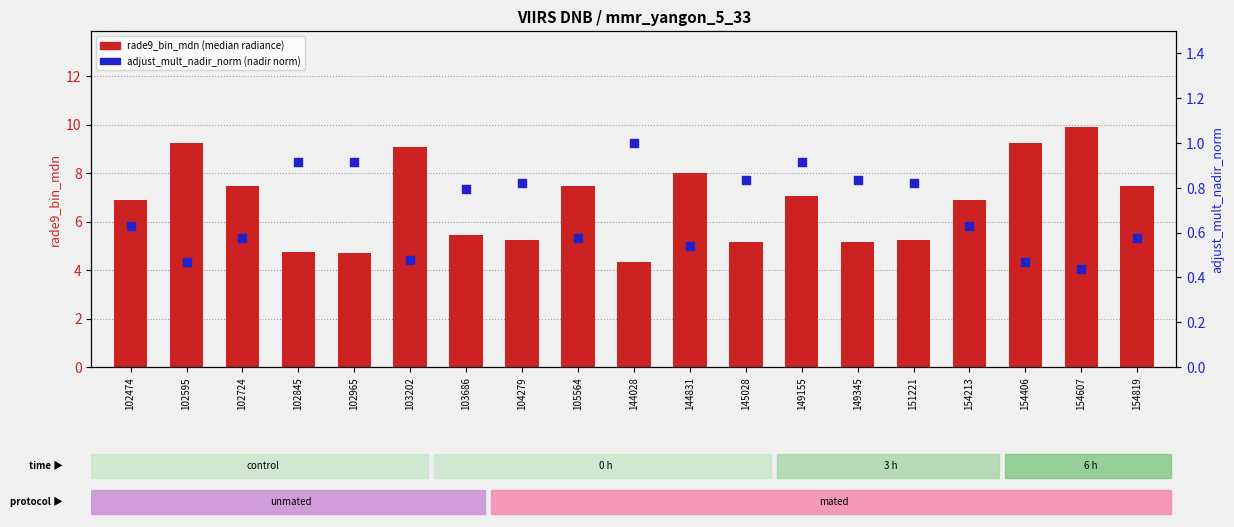

Is the value of rade9_bin_mdn at 102724 greater than the value of adjust_mult_nadir_norm at 154213?

Yes